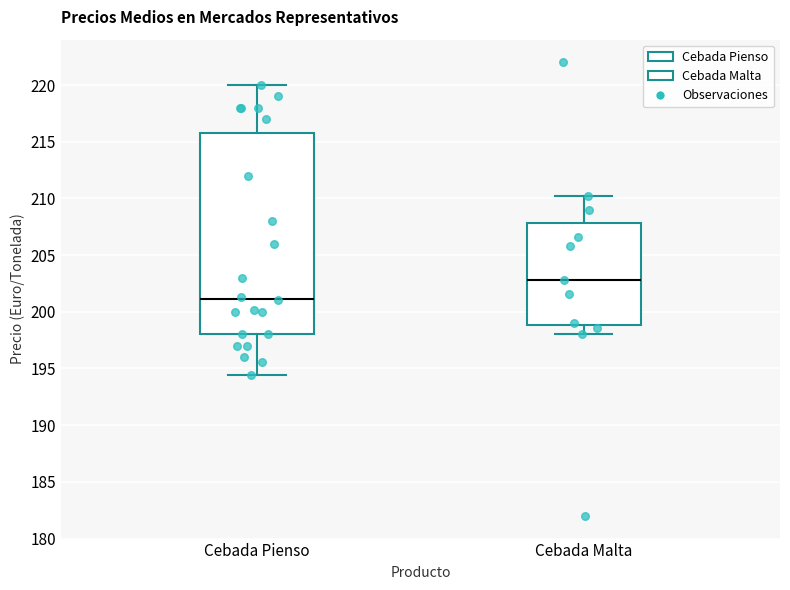

Where does the lower whisker of the box for Cebada Malta end on the y-axis? The values are not printed on the chart, so give them approximately, as read against the axis.

198.0